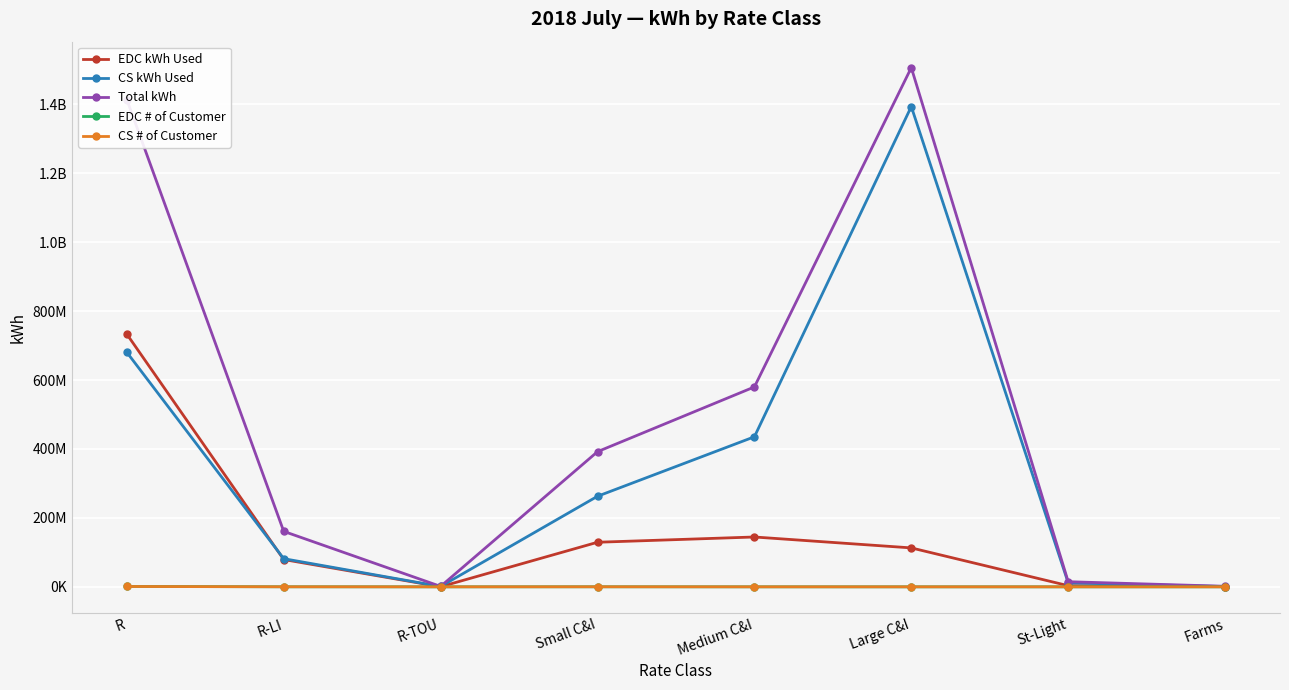

What is the spread (max minus min) of values at R?

1412602200.3